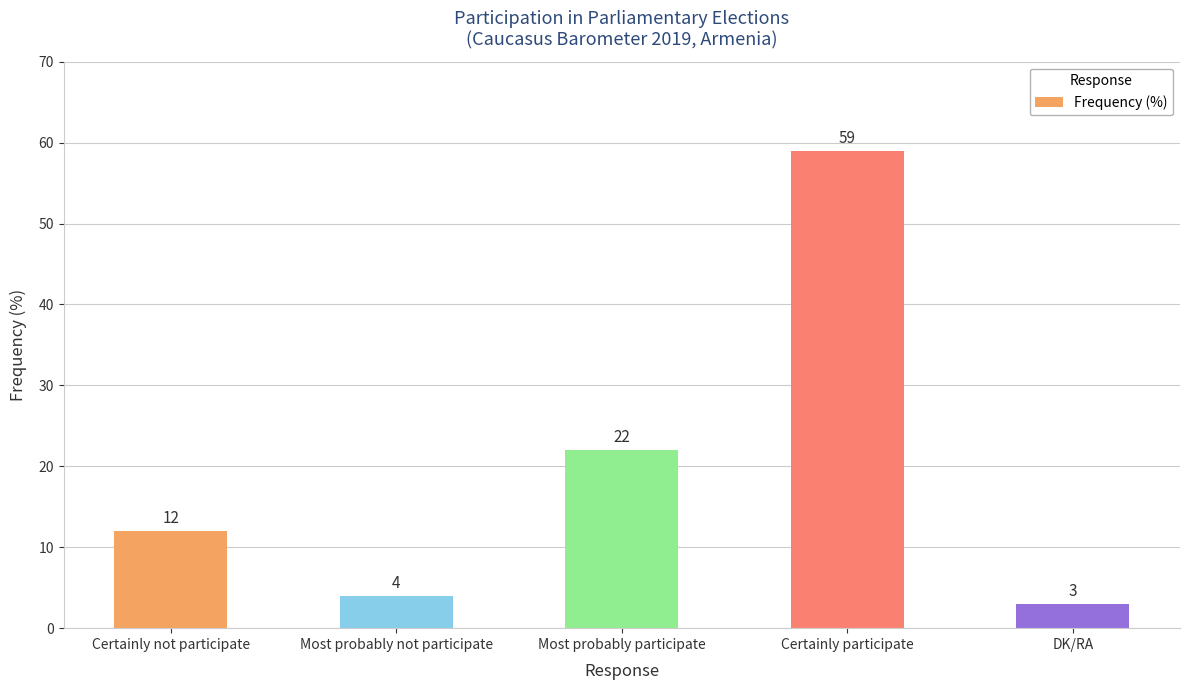

Between Most probably not participate and Most probably participate, which is larger?

Most probably participate